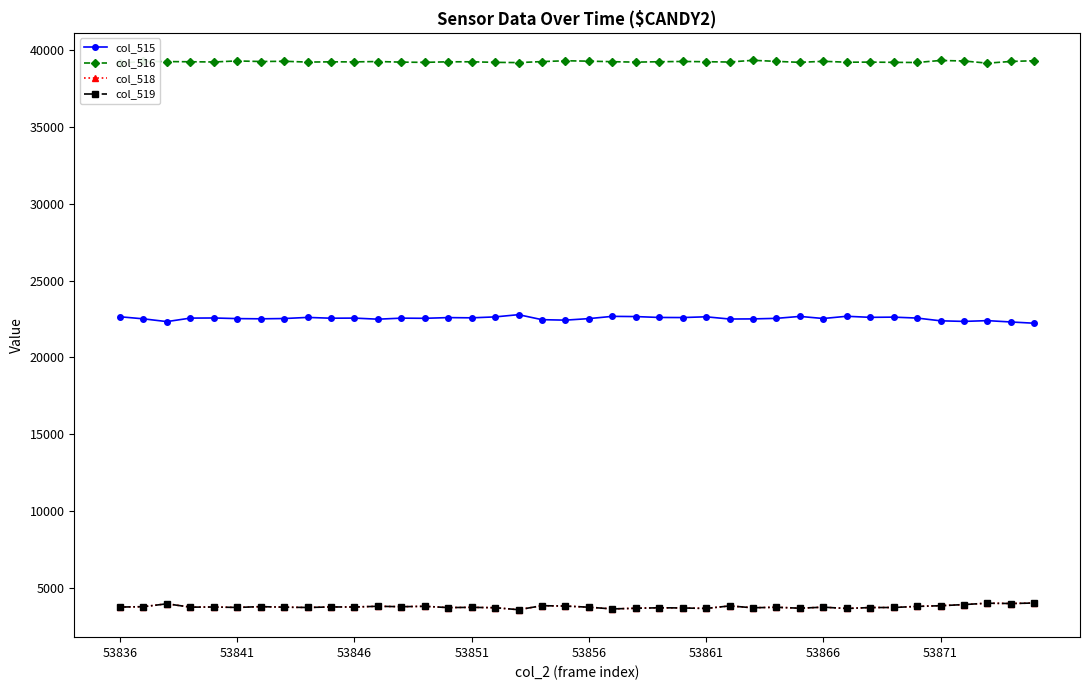

Reading left to right, transcribe all the data shown in this chart.

col_515: 22641	22506	22326	22554	22562	22522	22508	22526	22599	22547	22555	22484	22551	22541	22587	22572	22632	22778	22452	22421	22521	22668	22654	22596	22590	22639	22495	22502	22538	22664	22528	22673	22604	22617	22557	22378	22339	22389	22302	22220
col_516: 39165	39277	39268	39256	39242	39310	39272	39288	39236	39251	39248	39272	39232	39217	39254	39254	39218	39201	39267	39321	39295	39261	39232	39258	39275	39258	39239	39350	39281	39218	39286	39227	39233	39218	39208	39340	39306	39166	39275	39324
col_518: 3729	3752	3941	3725	3731	3703	3755	3721	3700	3737	3732	3779	3752	3777	3694	3709	3685	3556	3816	3793	3719	3606	3649	3681	3670	3638	3801	3683	3716	3653	3721	3635	3698	3700	3770	3817	3890	3980	3958	3991
col_519: 3728	3751	3940	3723	3730	3703	3754	3721	3700	3735	3731	3778	3751	3776	3693	3709	3685	3556	3816	3792	3718	3606	3649	3681	3669	3638	3801	3682	3714	3653	3720	3635	3696	3699	3770	3814	3890	3979	3958	3991